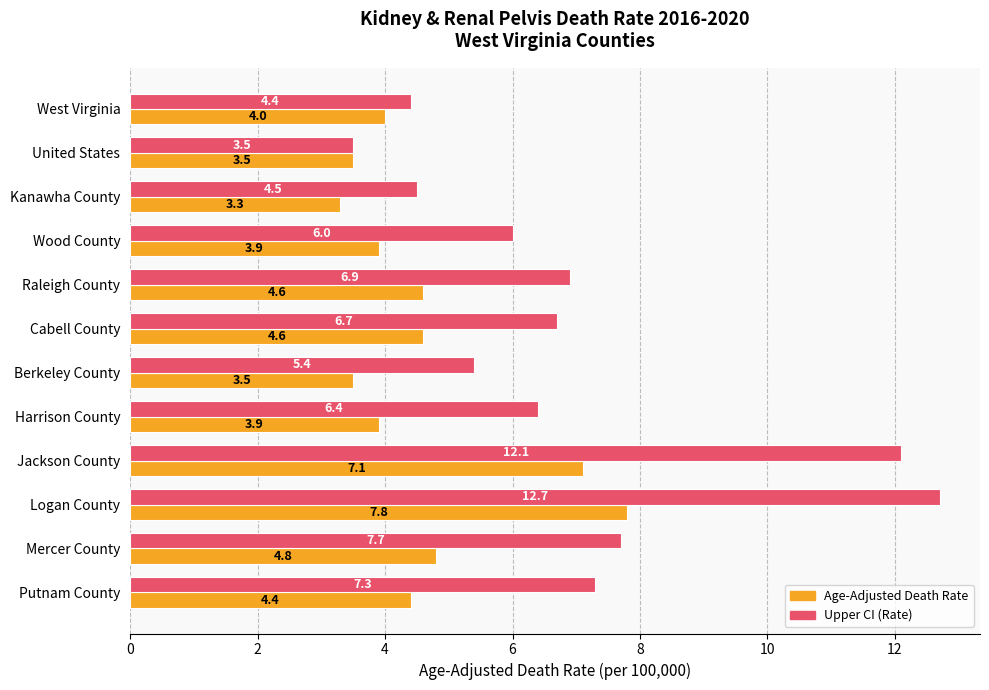

What is the difference between the maximum and minimum values in the Age-Adjusted Death Rate series?

4.5